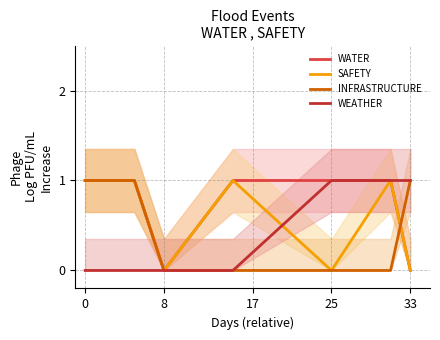

What is the spread (max minus min) of values at 0?

1